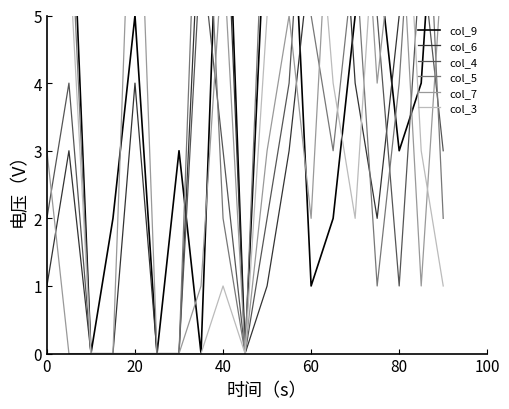

List the series in order of their peak value, lowest first.

col_9, col_6, col_4, col_5, col_7, col_3